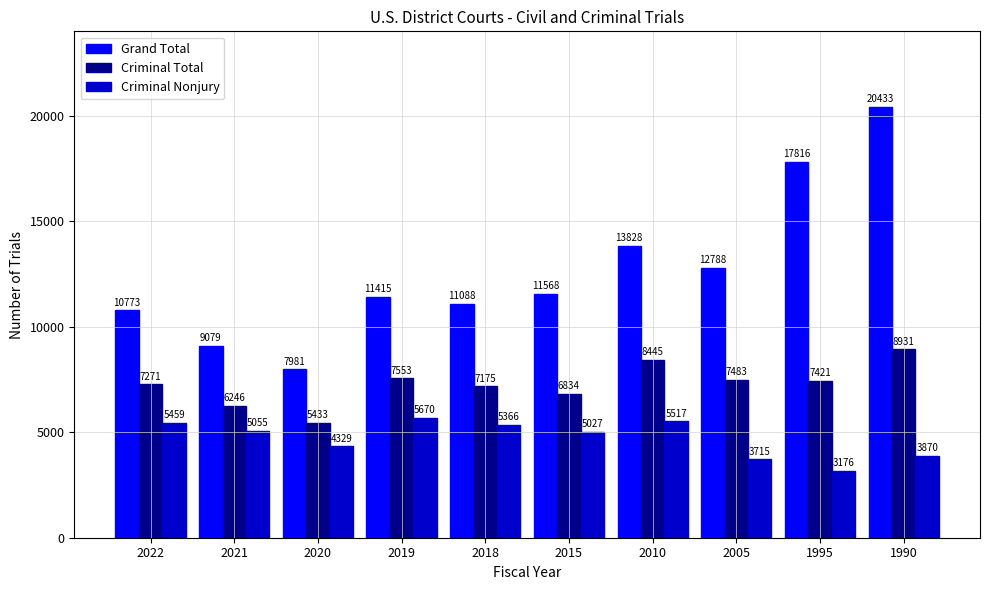

What is the value of the Criminal Nonjury bar at the 4th from the left?

5670